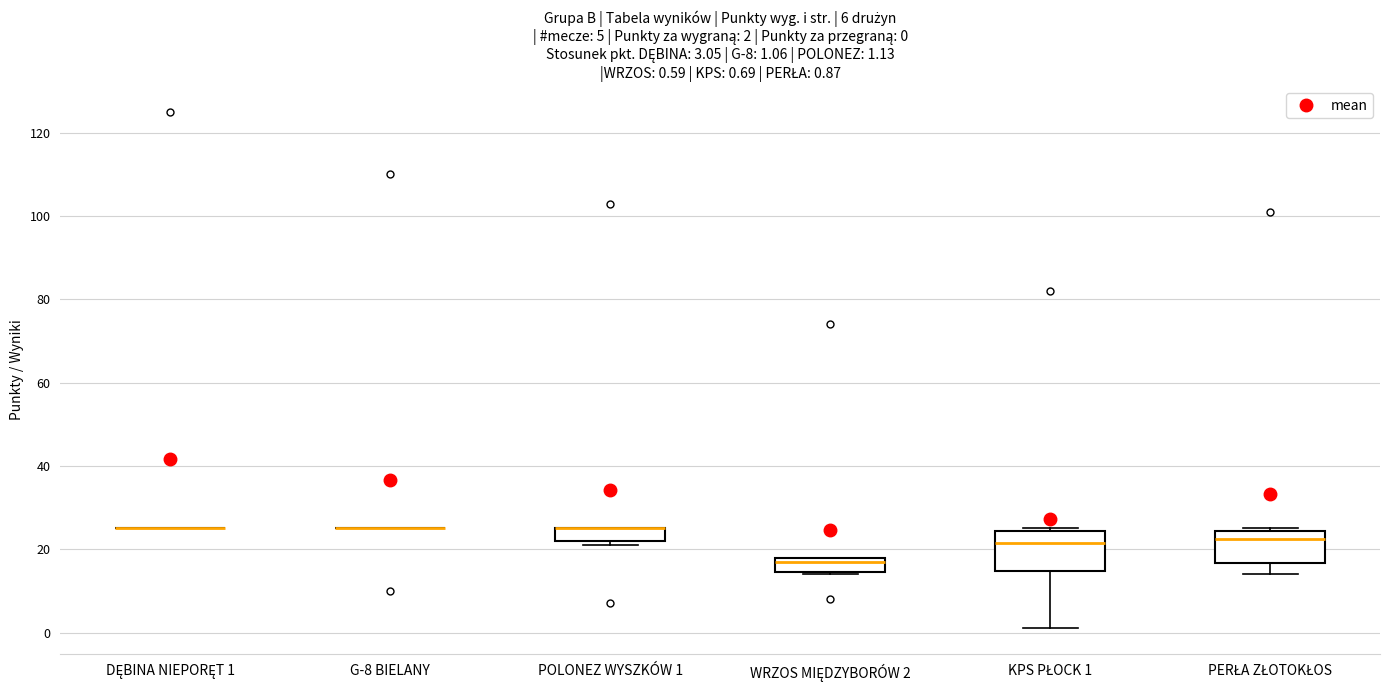

Which box is the tallest, from its lower edge to its upper edge?

KPS PŁOCK 1